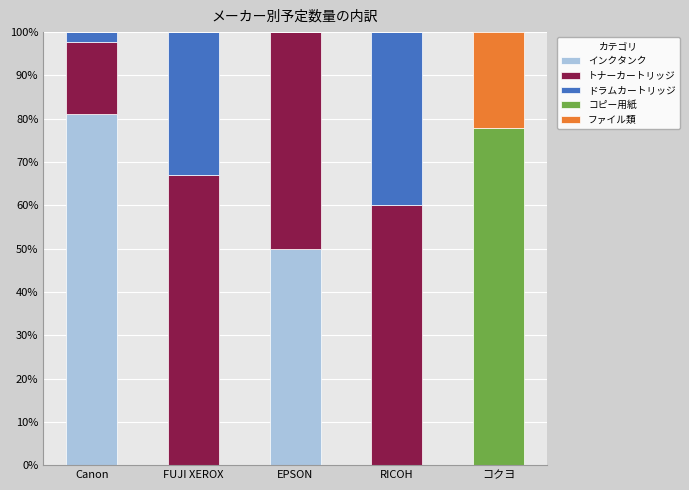

The インクタンク series shows 81.2 at Canon. True or false?

True